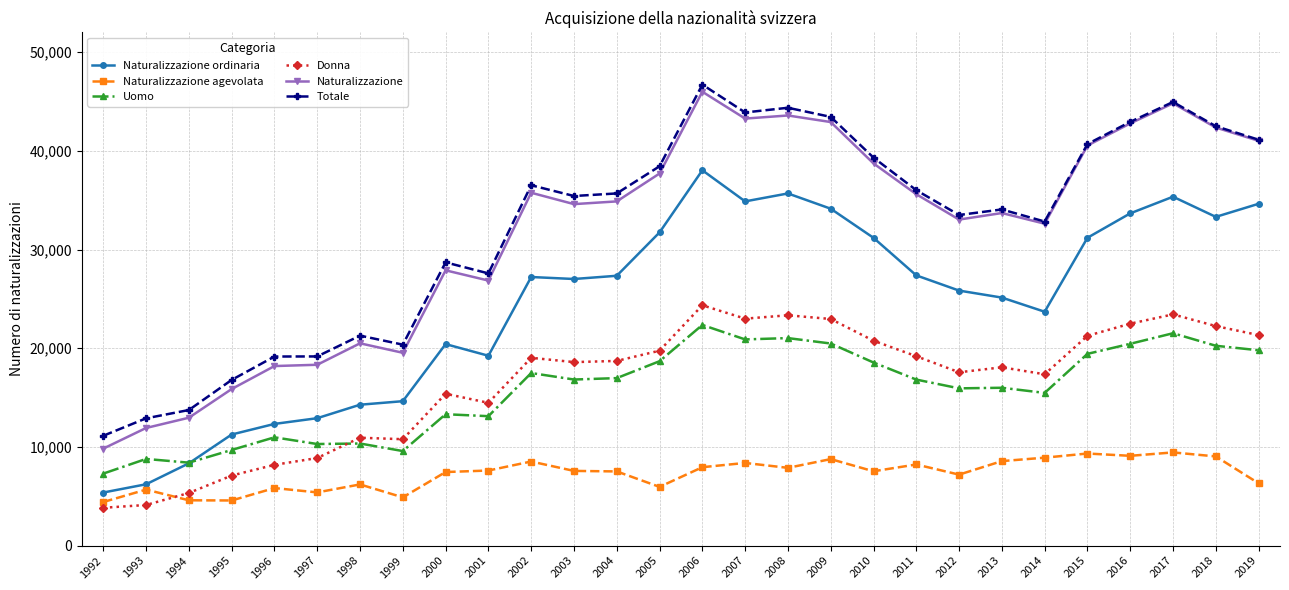

What is the spread (max minus min) of values at 2000?

21244